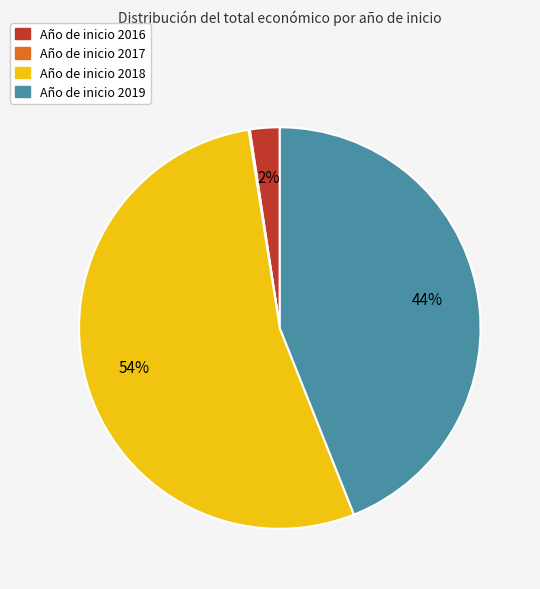

Is there a majority slice in this chart?

Yes